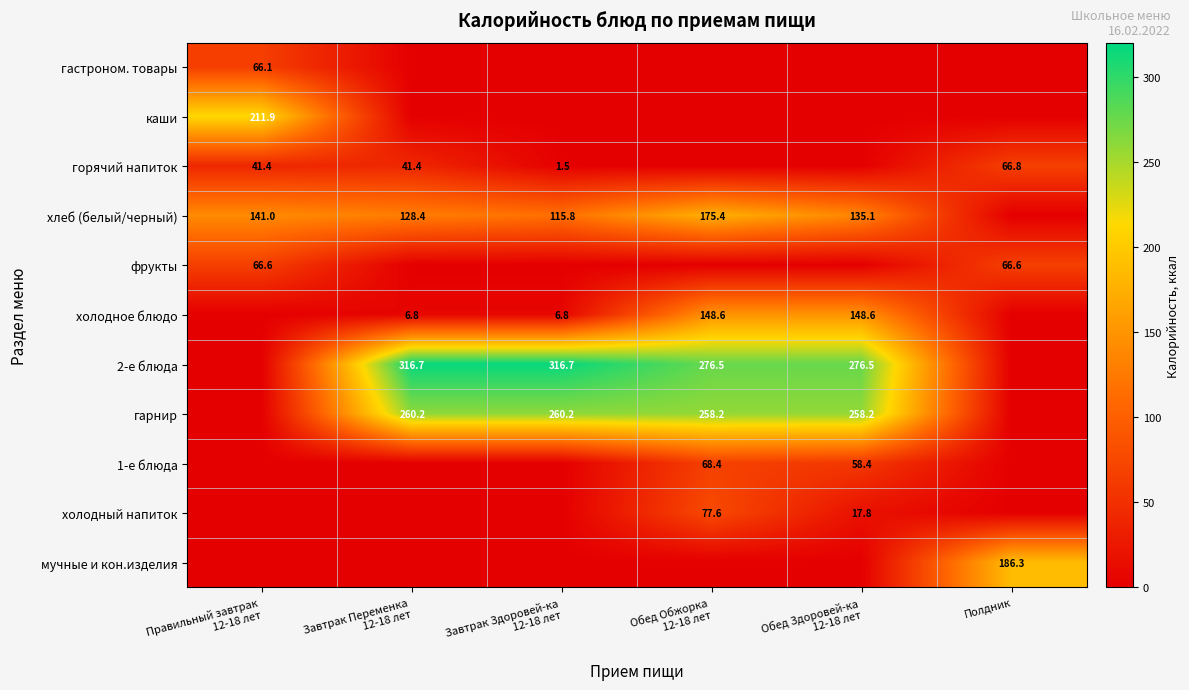

What is the maximum value shown in the chart?

316.7